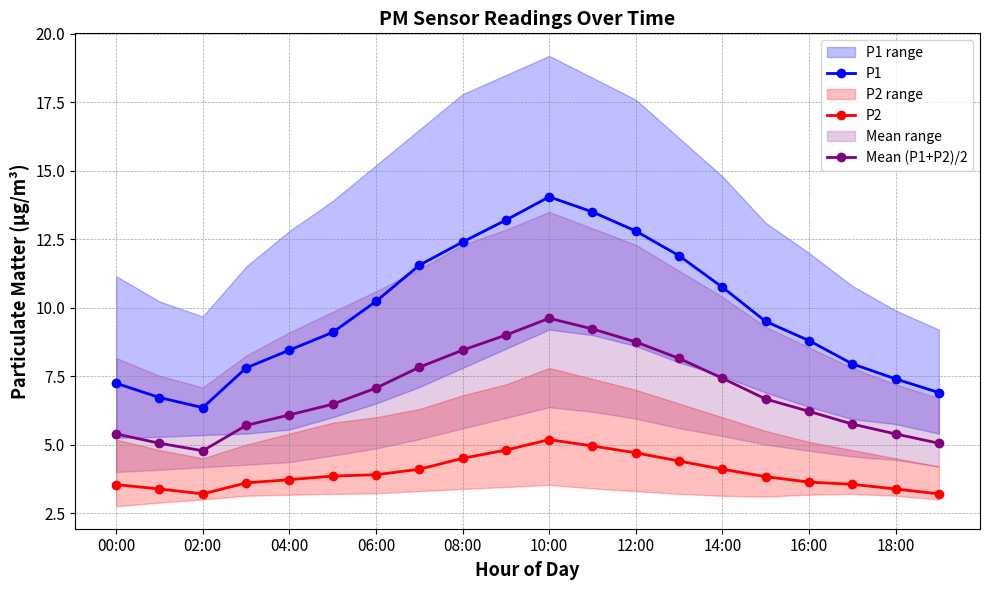

True or false: P1 has a value of 11.4 at 17.

False